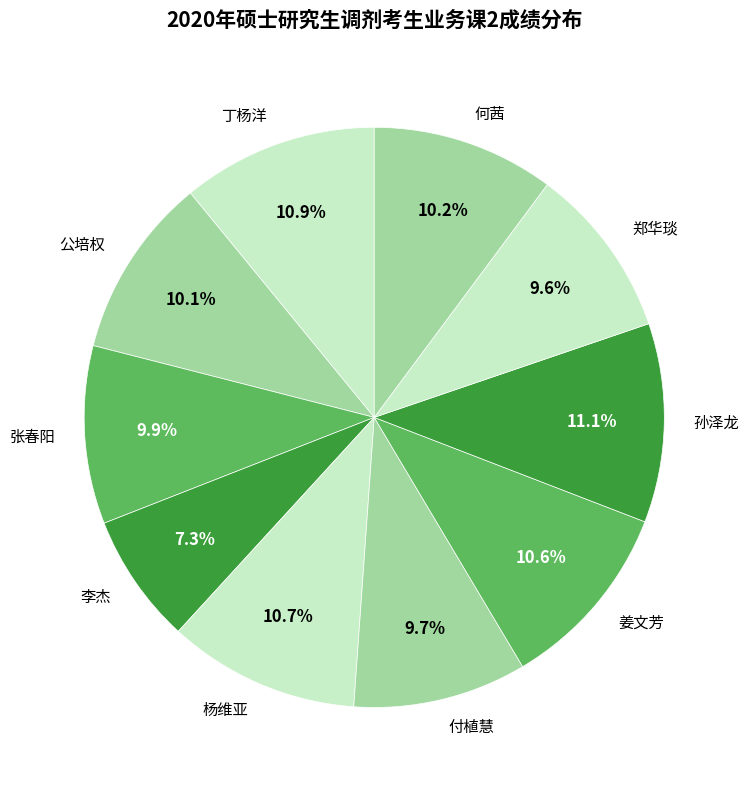

The 何茜 slice represents 10% of the pie. True or false?

True